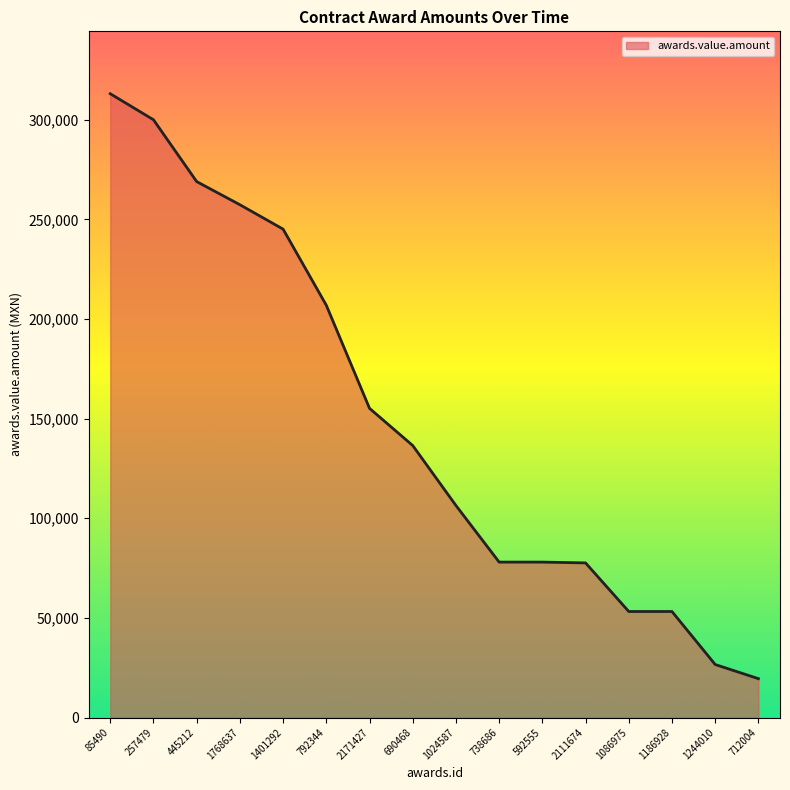

Which label corresponds to the largest value in the chart?

85490